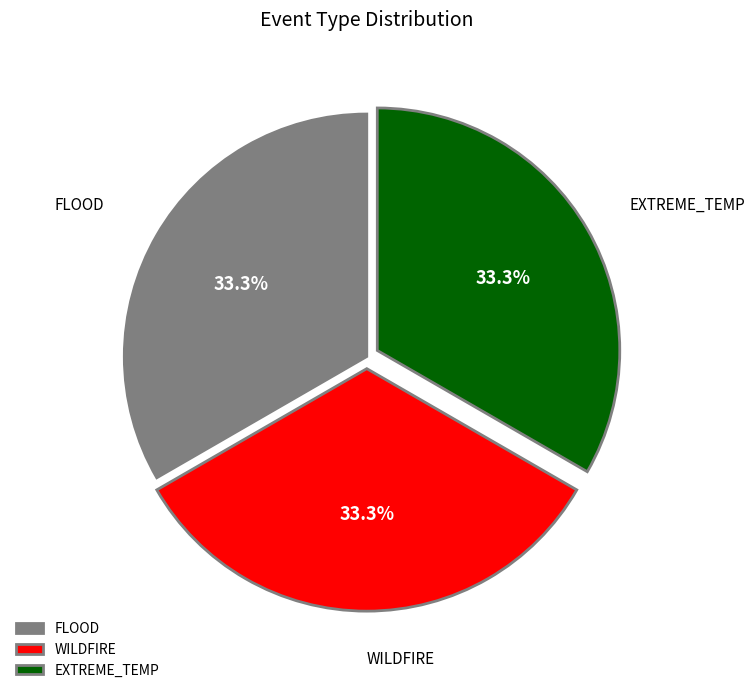

What is the total percentage of FLOOD and EXTREME_TEMP?

66.7%